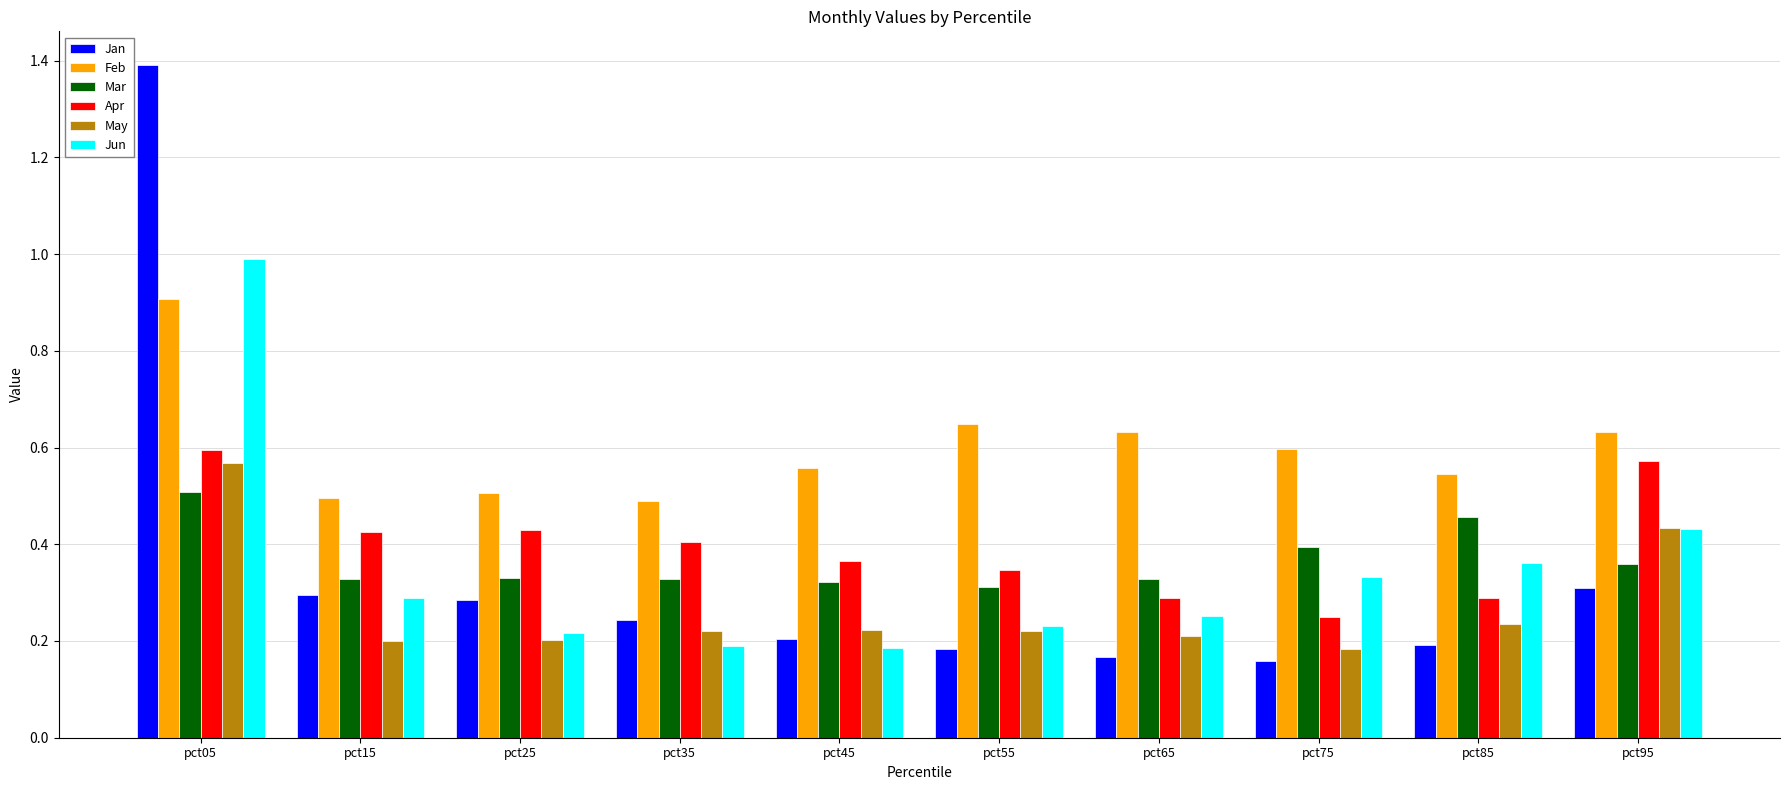

Which series has the widest spread of values?

Jan